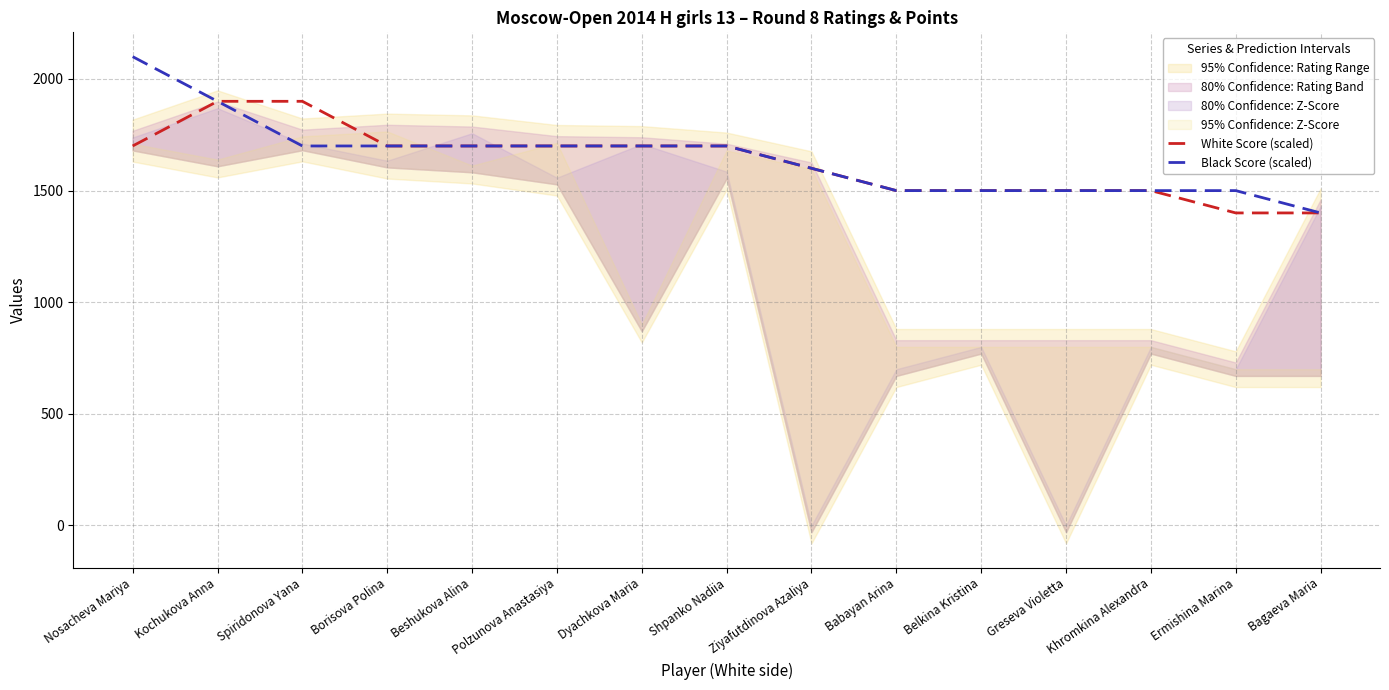

What is the sum of the Black Score (scaled) values at Polzunova Anastasiya and Dyachkova Maria?

3400